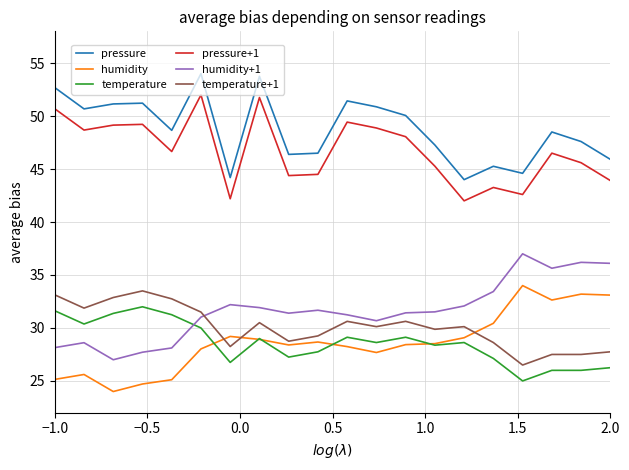

What is the maximum value for pressure?

54.0